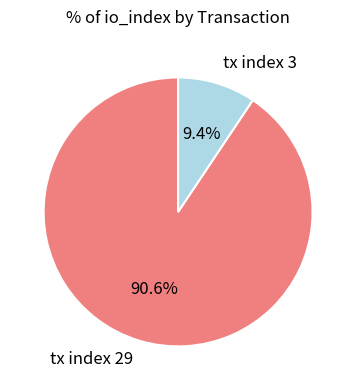

Combined, do tx index 3 and tx index 29 account for over 50%?

Yes